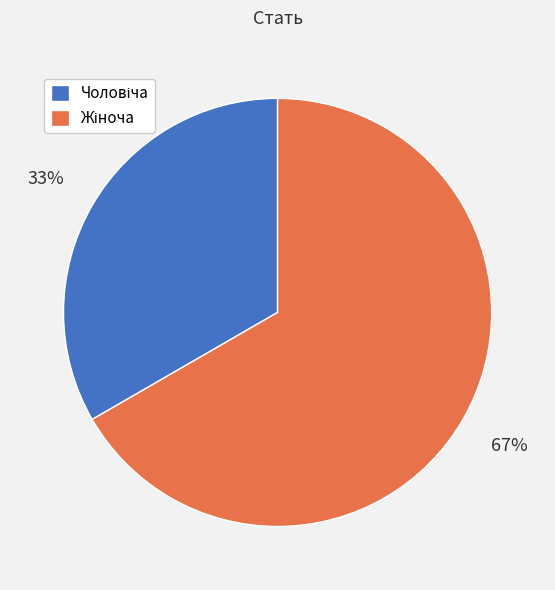

Does any single category account for the majority?

Yes